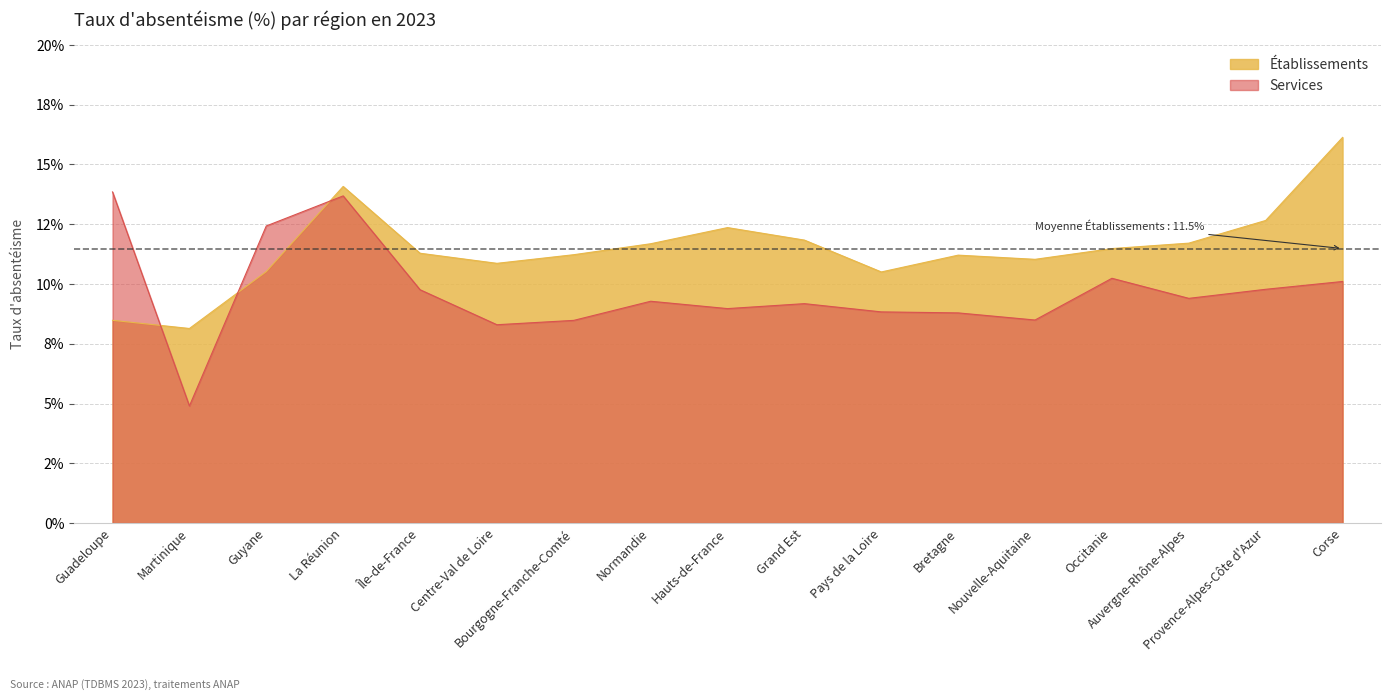

Does the chart display data point markers on the line(s)?

No